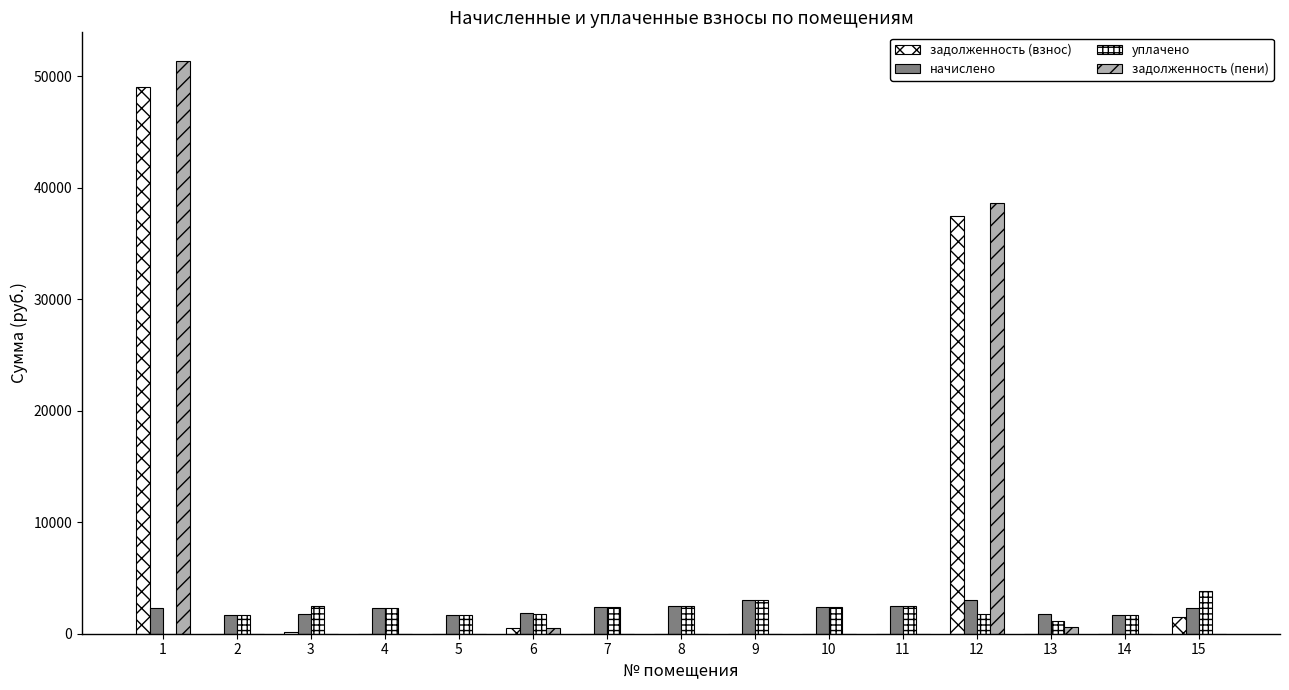

Reading right to left, what are all the values shown in this chart?

задолженность (взнос): 1532.4	0.0	0.0	37443.3	0.0	0.0	0.0	0.0	0.0	473.2	0.0	0.0	157.5	0.0	49075.1
начислено: 2298.6	1653.4	1774.3	2991.4	2489.2	2375.6	2984.1	2467.2	2397.6	1833.0	1690.0	2269.3	1811.0	1693.7	2298.6
уплачено: 3830.9	1653.4	1182.9	1797.8	2489.2	2375.6	2984.1	2467.2	2397.6	1760.7	1690.0	2269.3	2508.3	1693.7	0.0
задолженность (пени): 0.0	0.0	591.5	38637.0	0.0	0.0	0.0	0.0	0.0	545.5	0.0	0.0	0.0	0.0	51373.7